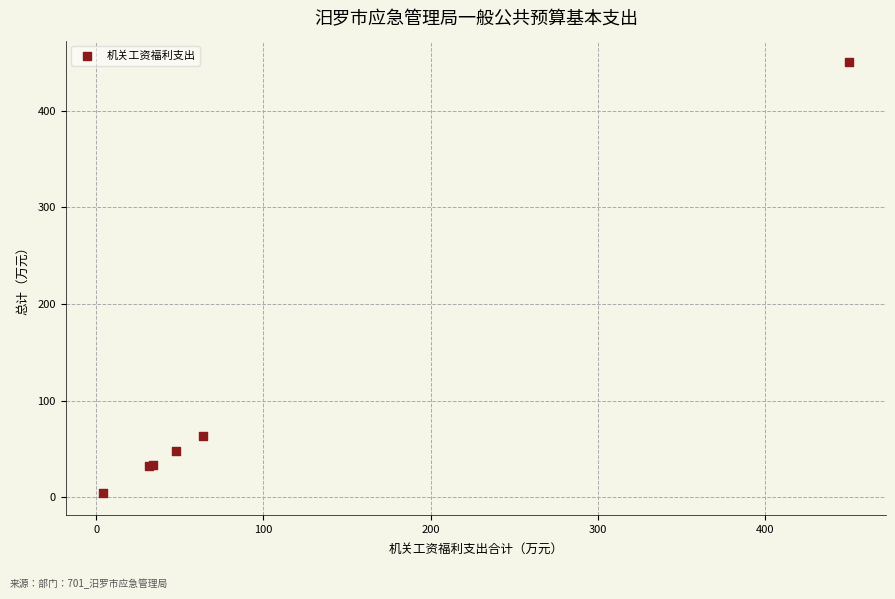

What Y value in the scatter plot is closest to 227?

63.6